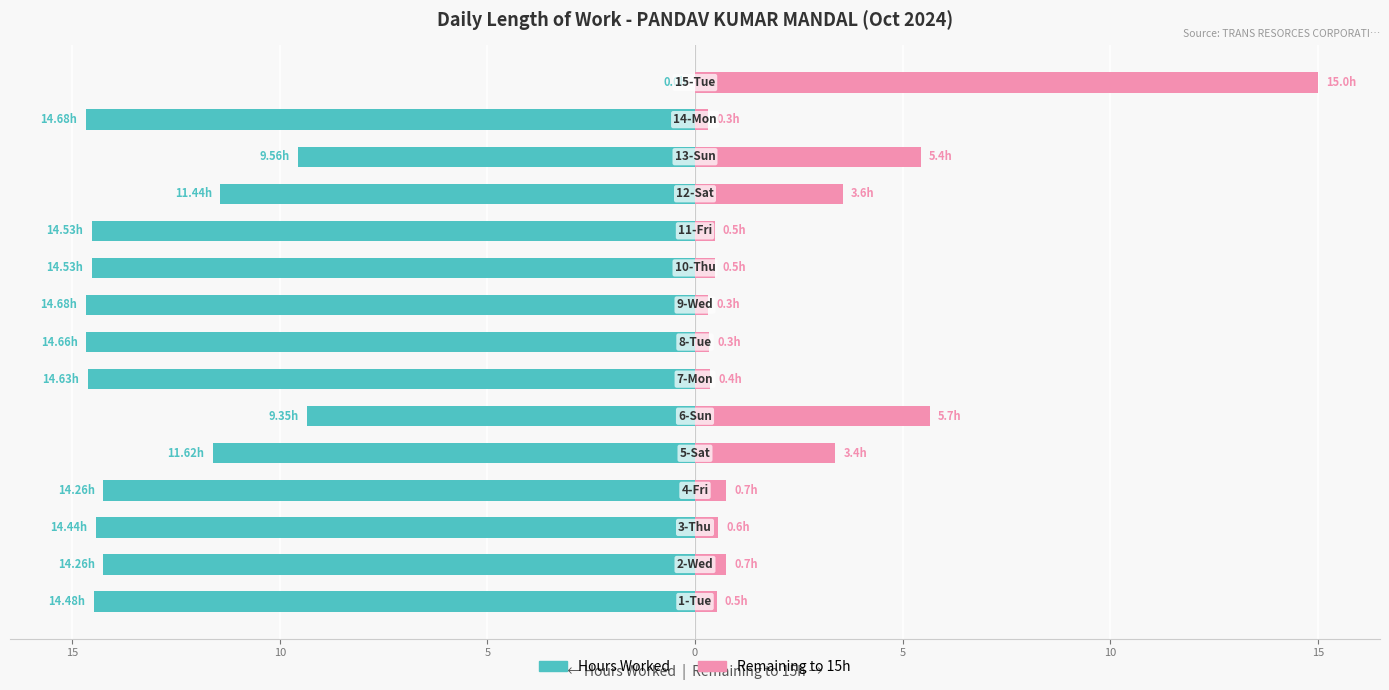

What is the average value of the Remaining to 15h series?

2.5